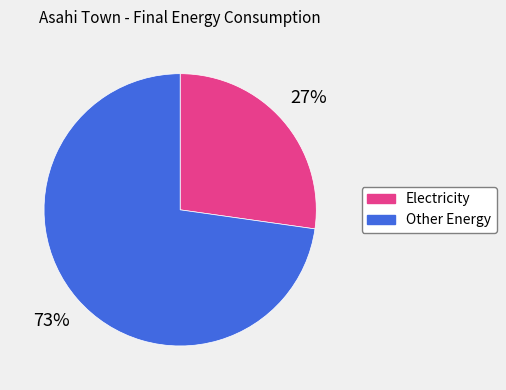

Is there a majority slice in this chart?

Yes